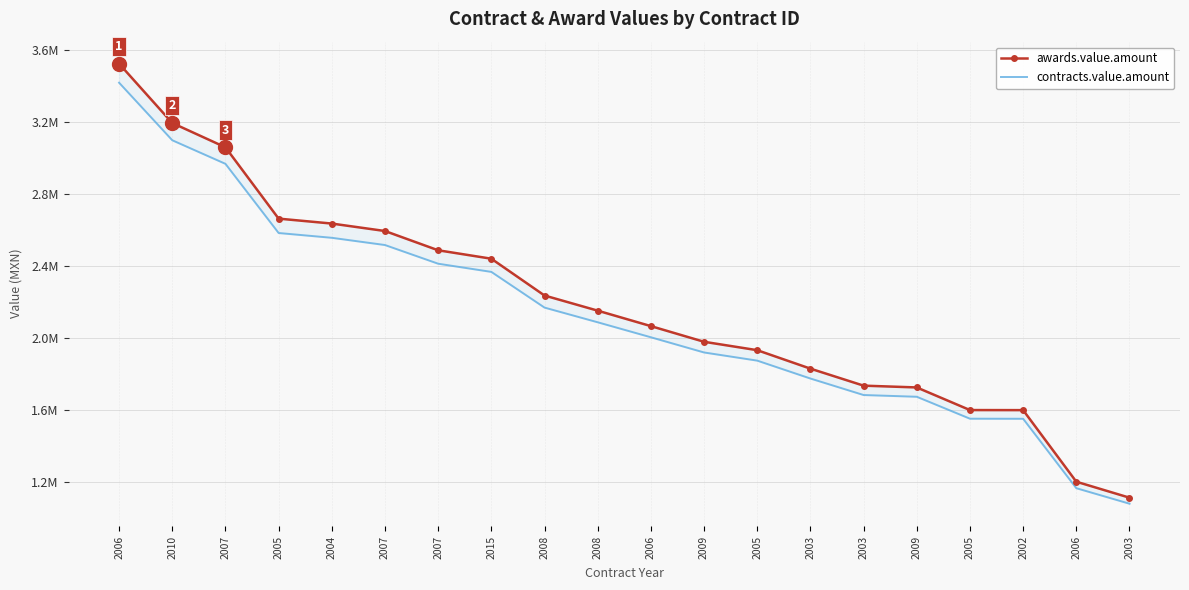

What is the difference between the maximum and minimum values in the contracts.value.amount series?

2340296.3